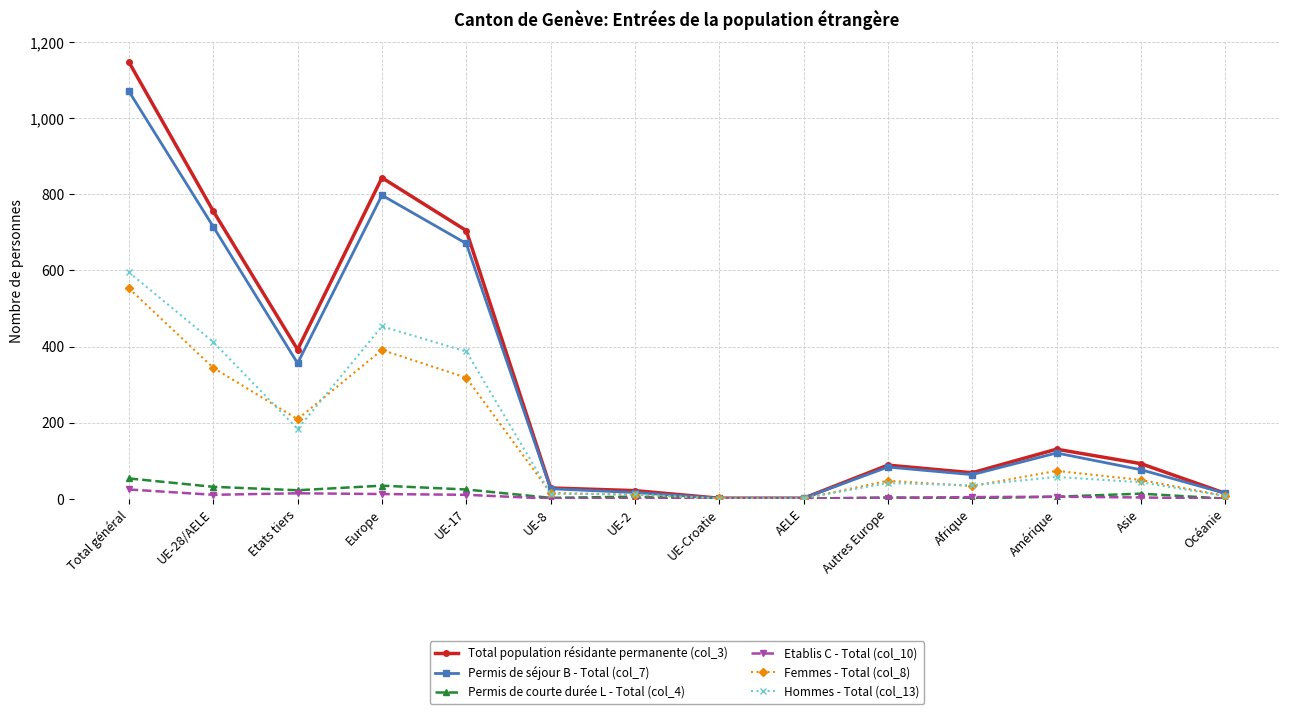

What is the maximum value shown in the chart?

1148